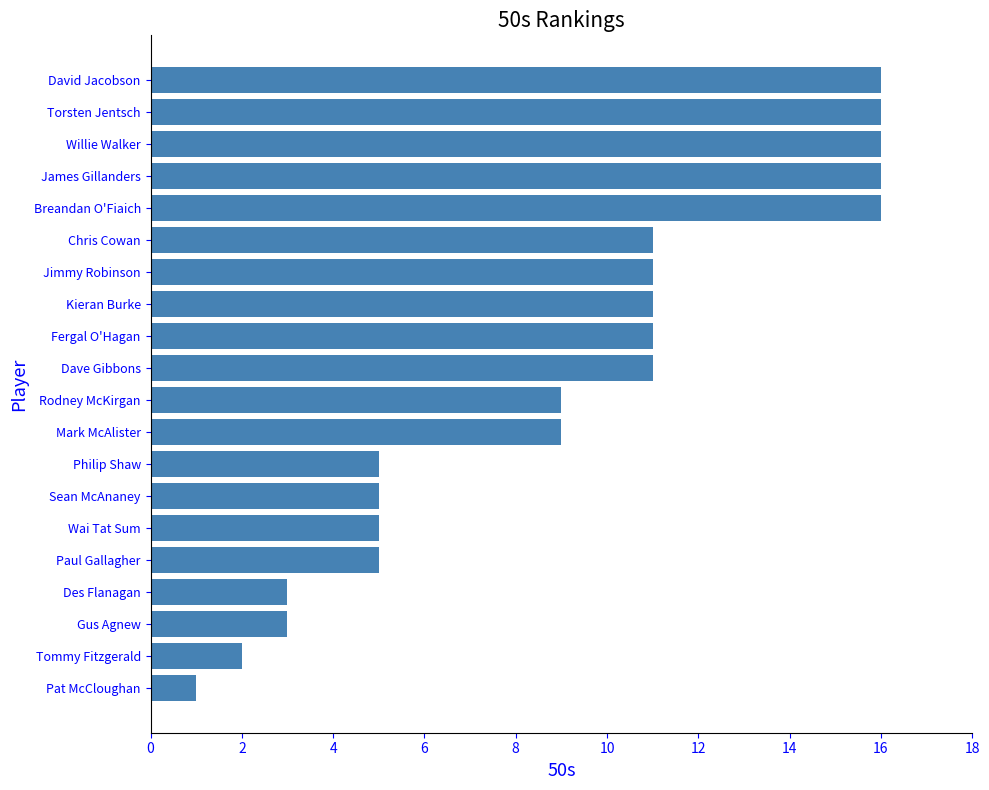

What is the difference between the maximum and second lowest values?

14